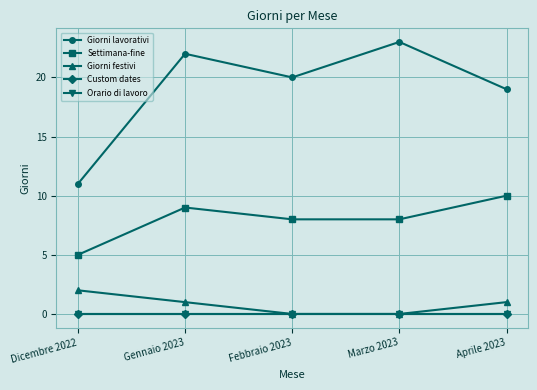

How many Settimana-fine values are between 8 and 9?

3